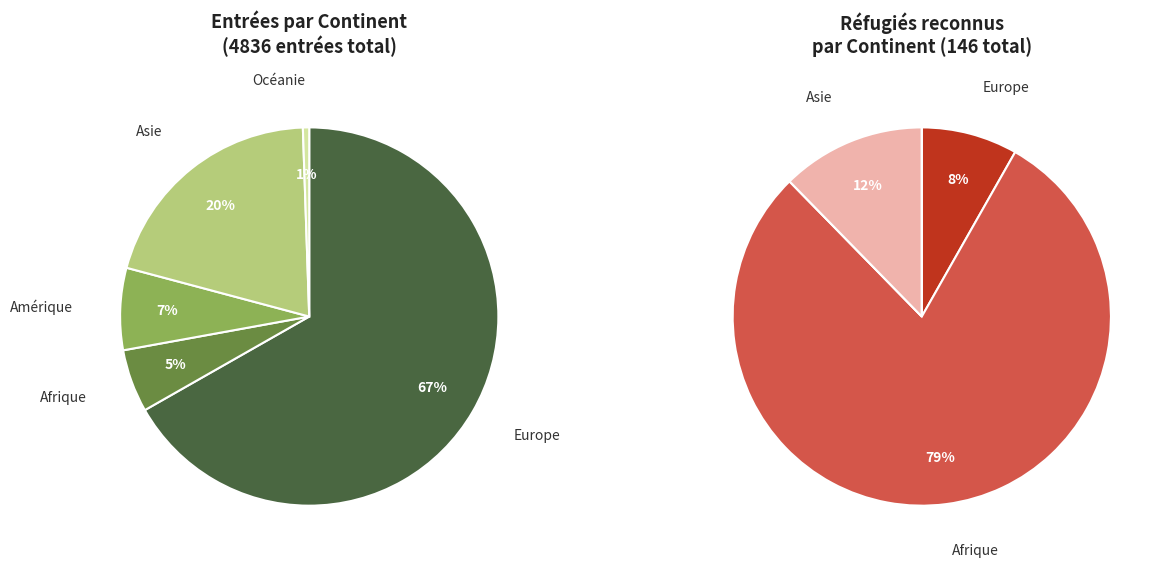

To the nearest percent, what is the combined percentage of Europe and Océanie?

67%